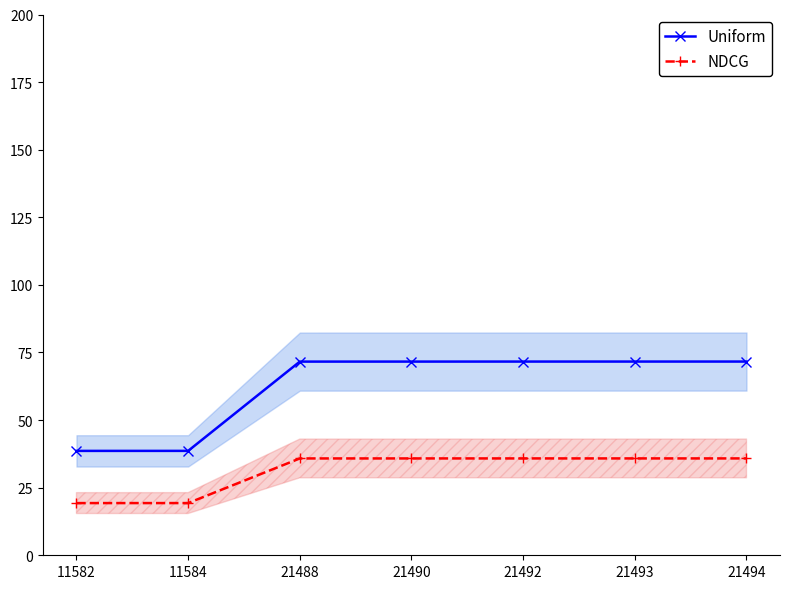

Between 21493 and 21492, which is larger?

21493